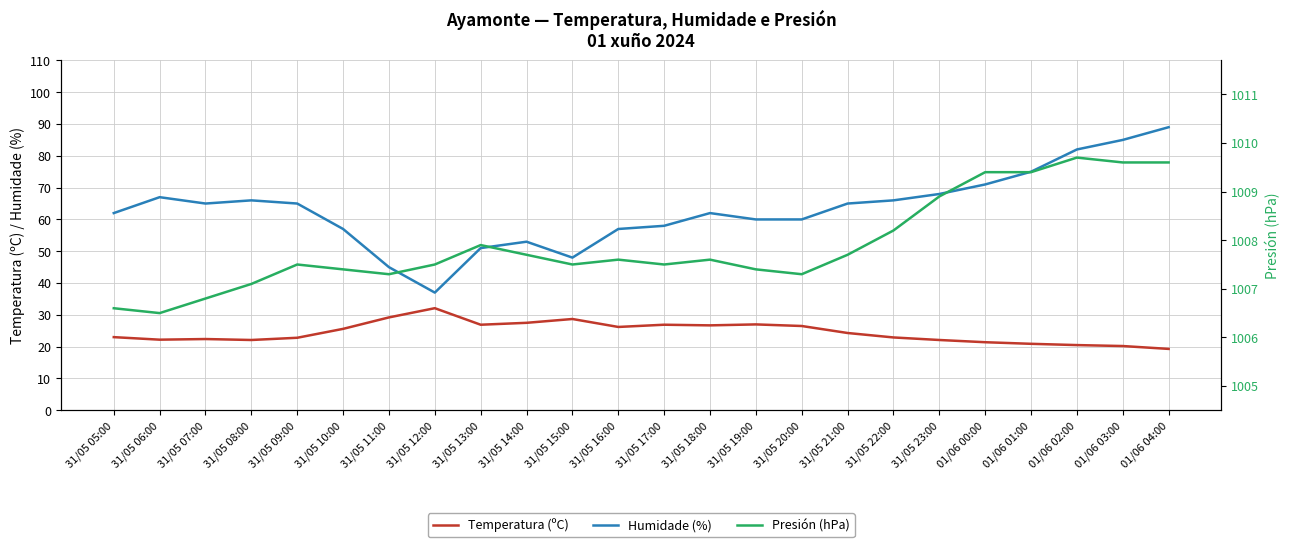

At which label is Temperatura (ºC) closest to 25?

31/05 10:00